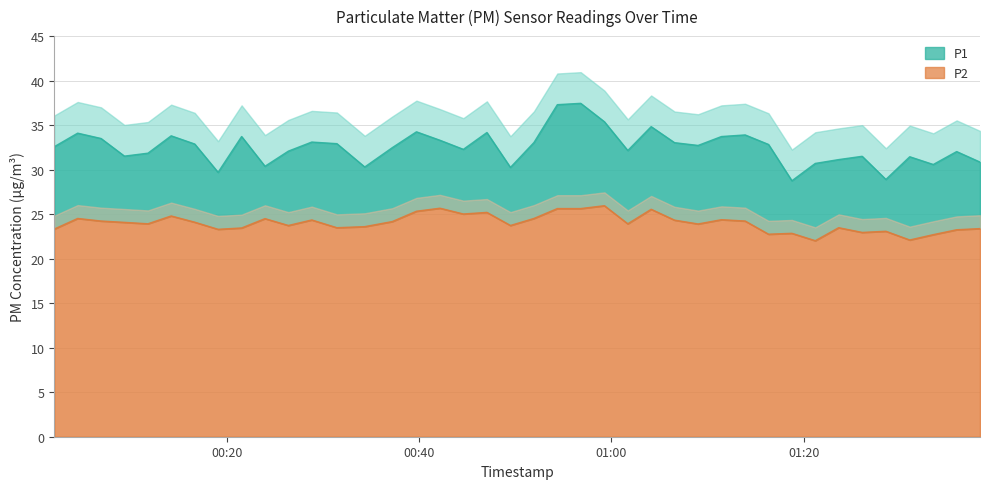

At which category does P2 reach its first local valley?

2023-01-25T00:11:45